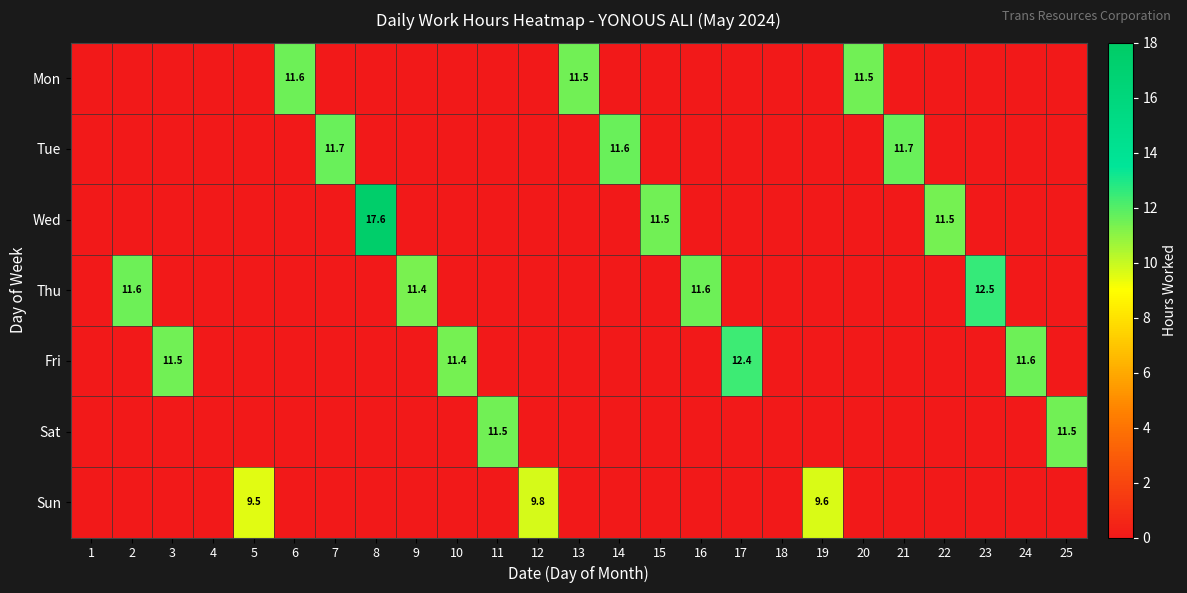

What is the total value across all series at 21?

11.7